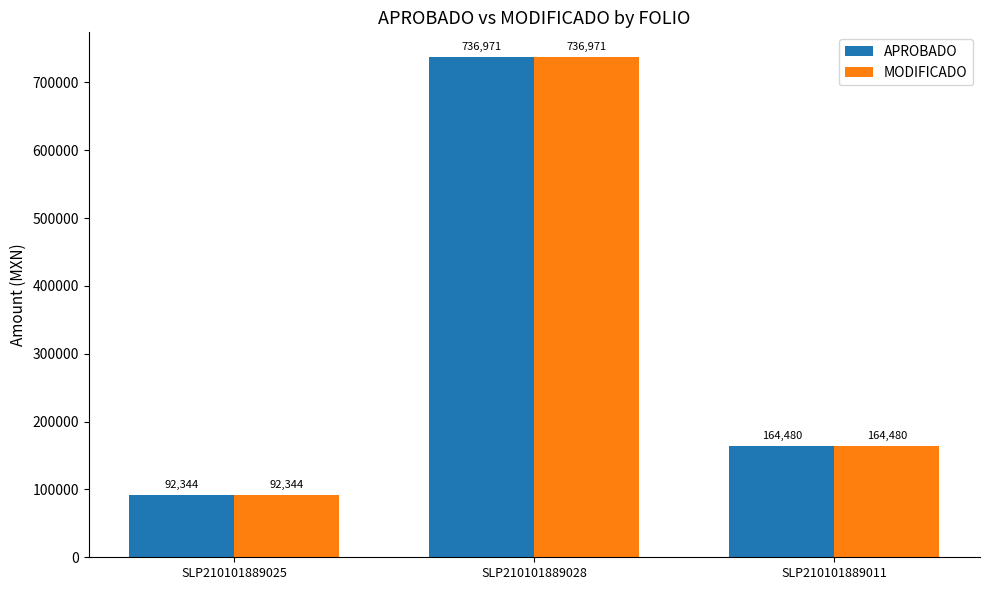

At which label is MODIFICADO closest to 414657?

SLP210101889011